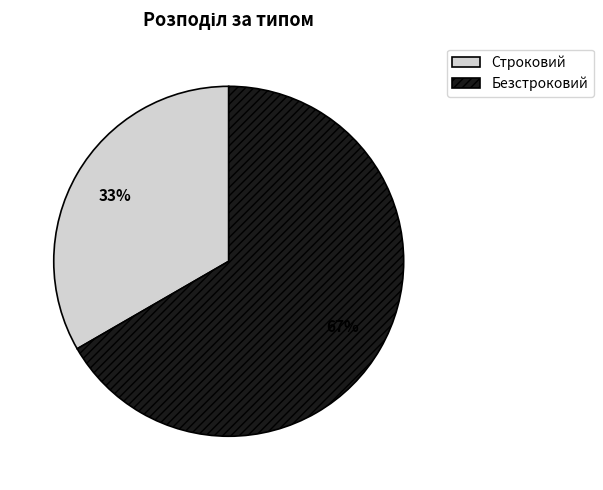

Count the number of slices in the pie.

2